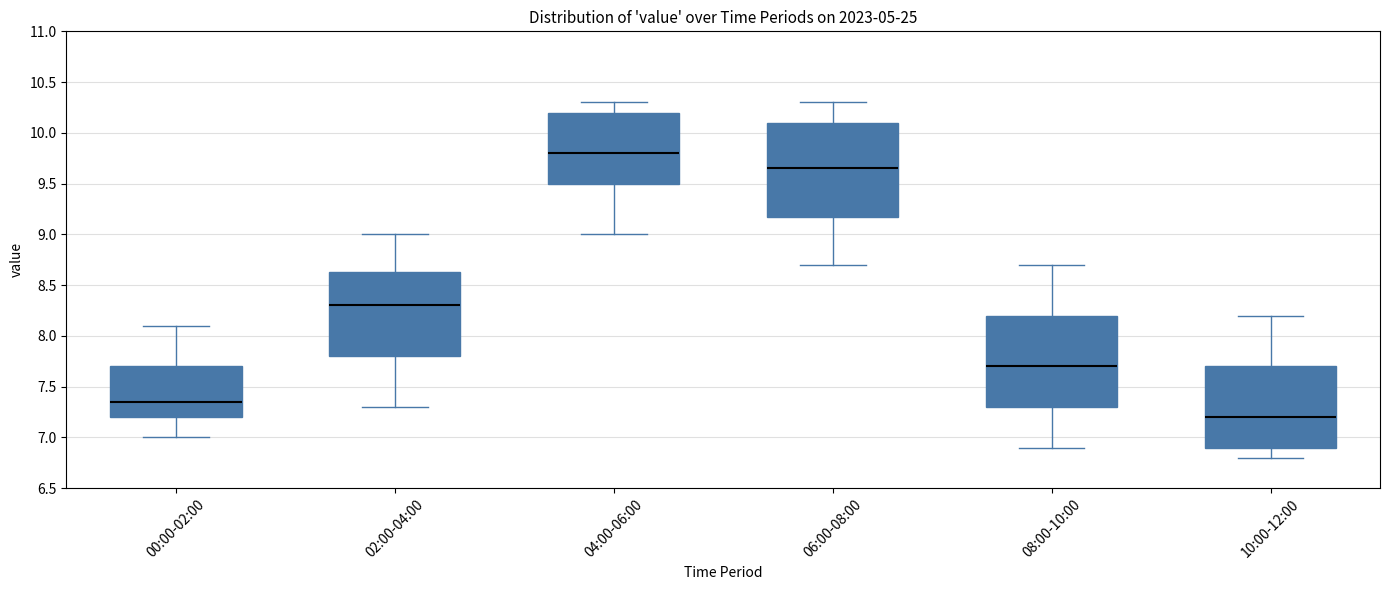

Which box has the highest median line?

04:00-06:00